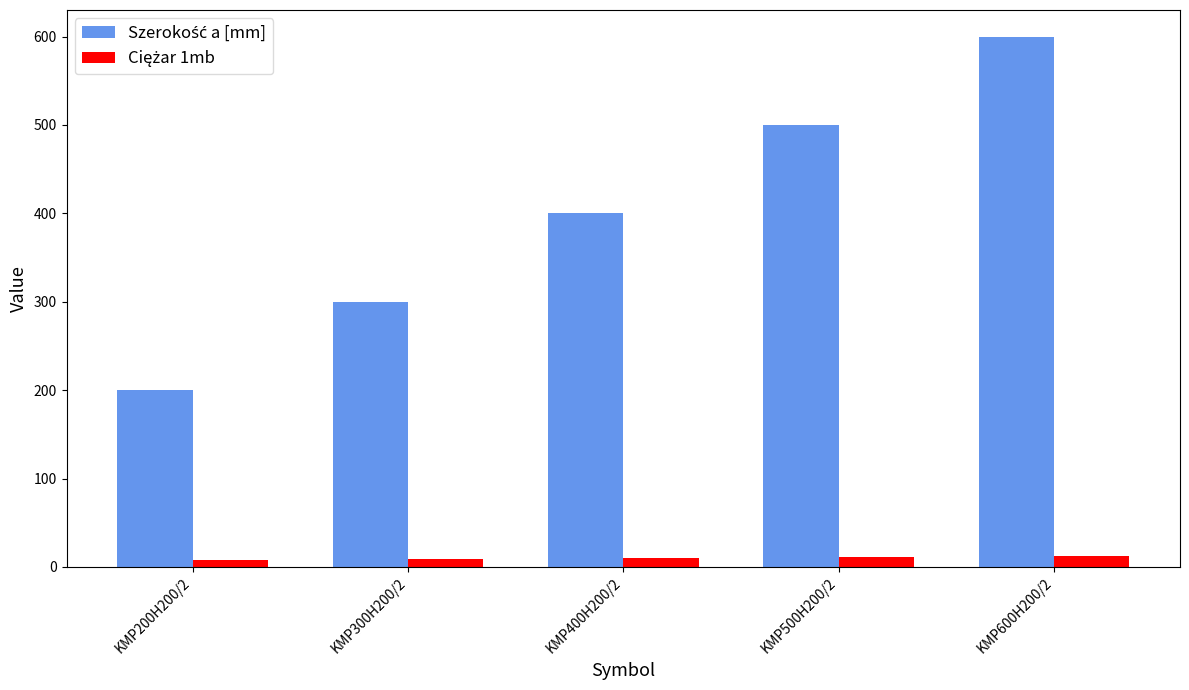

How many distinct data groups are displayed?

2